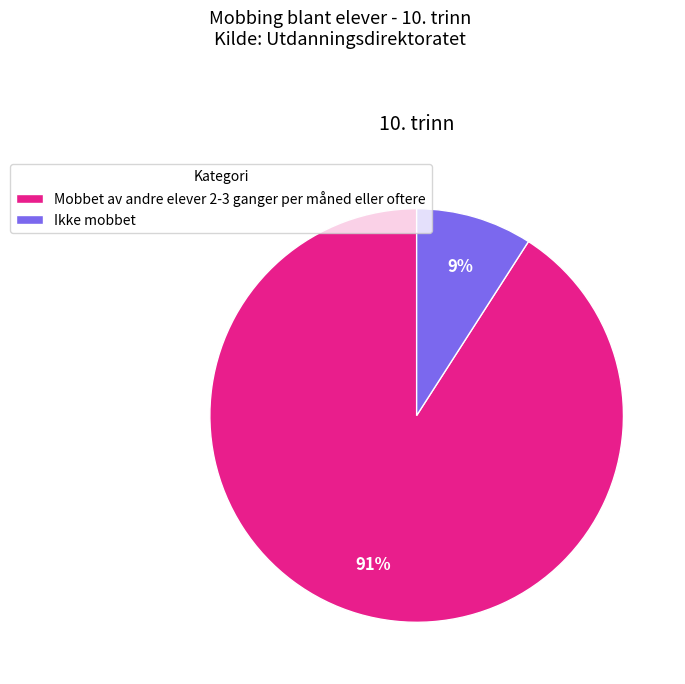

Which category has the biggest portion of the pie?

Mobbet av andre elever 2-3 ganger per måned eller oftere